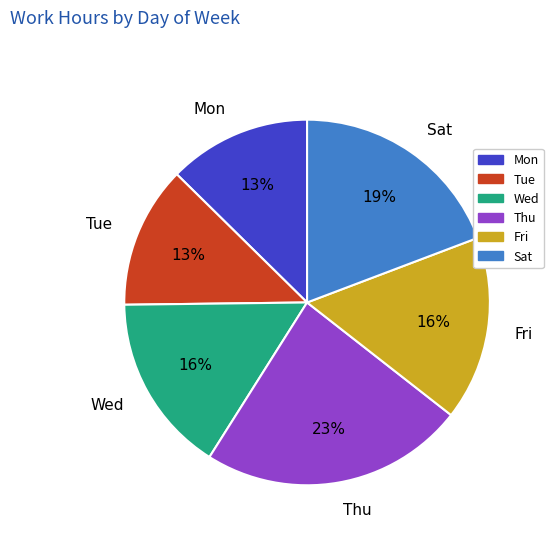

Which slice is the largest?

Thu